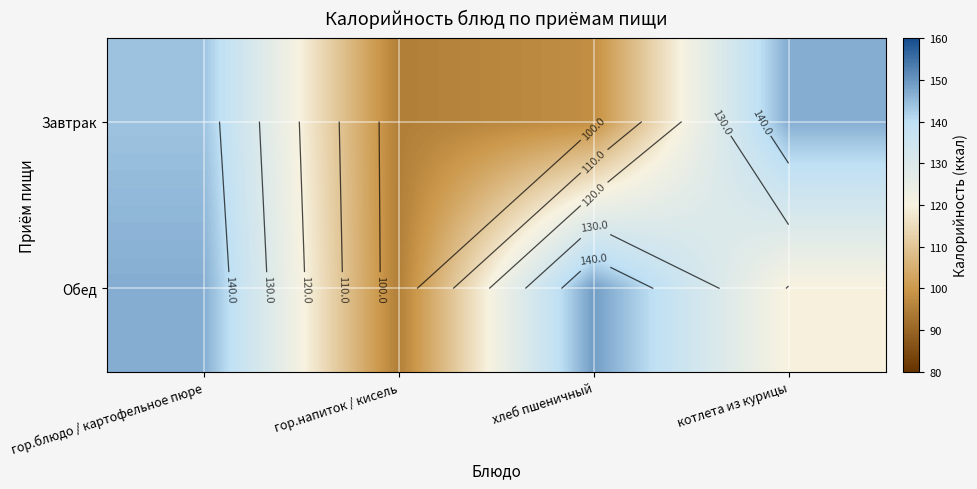

The Завтрак series shows 61.1 at гор.блюдо / картофельное пюре. True or false?

False